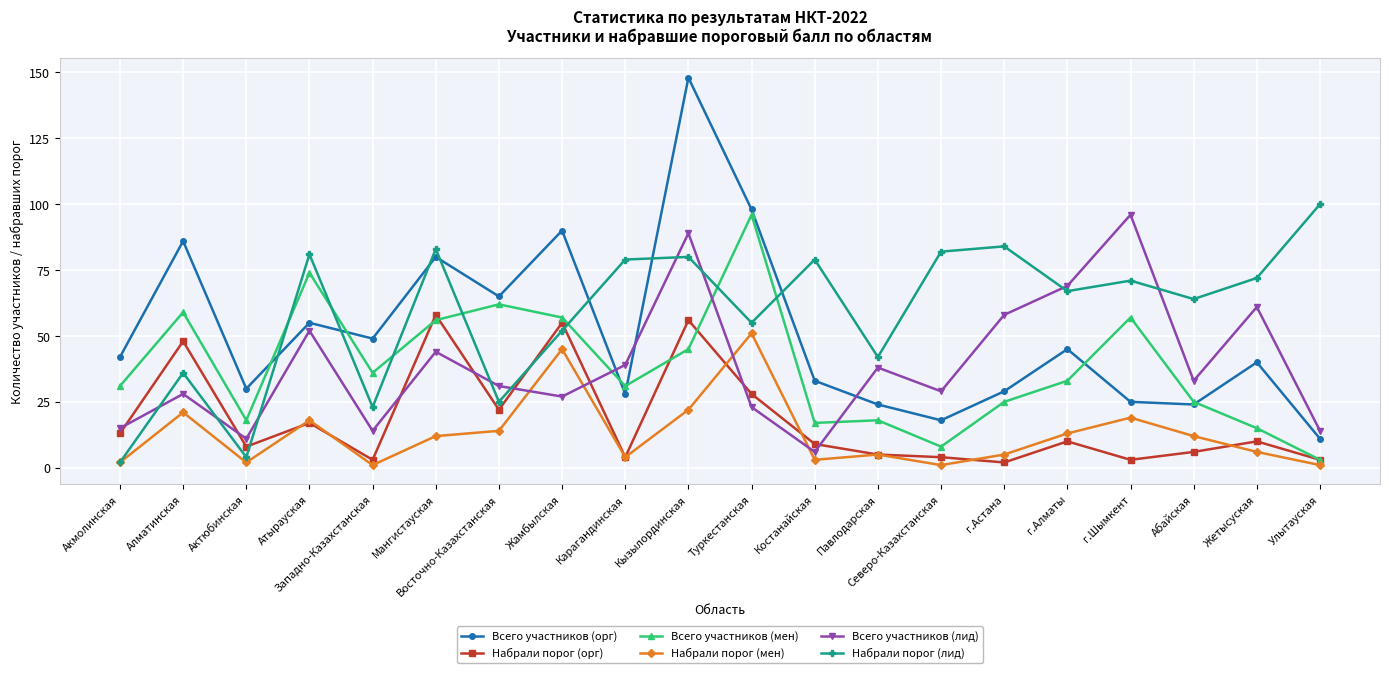

How many distinct data groups are displayed?

6